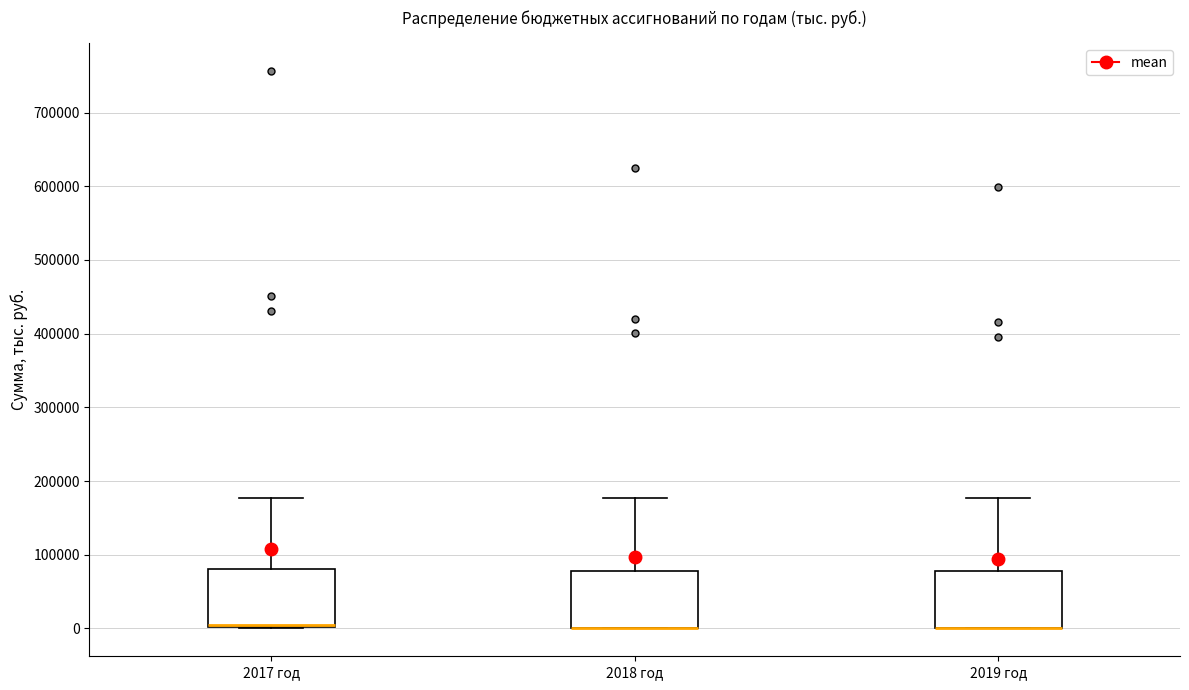

Where is the lower edge of the box for 2019 год on the y-axis? The values are not printed on the chart, so give them approximately, as read against the axis.

0